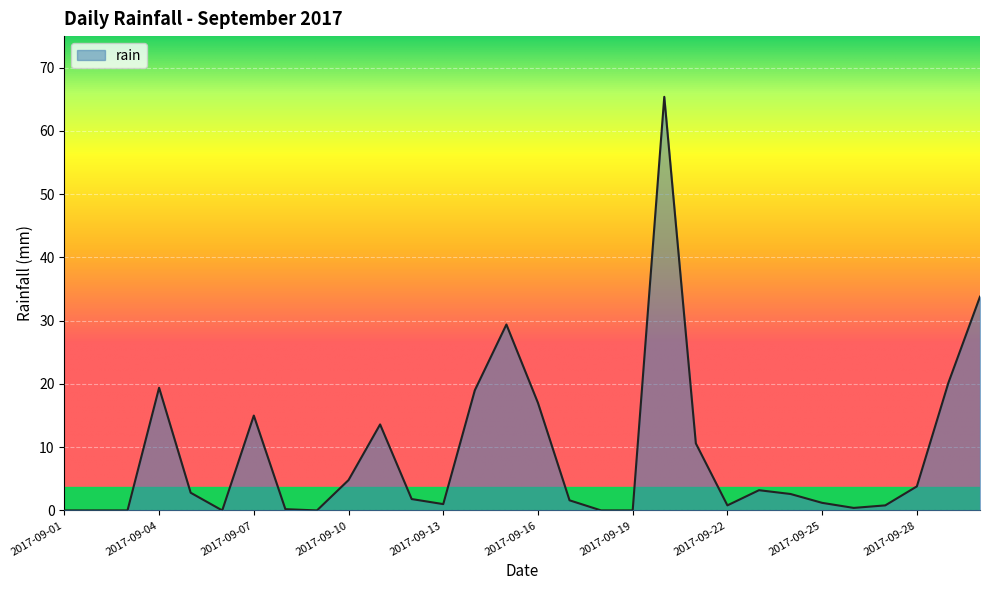

What is the difference between the maximum and minimum values?

65.4